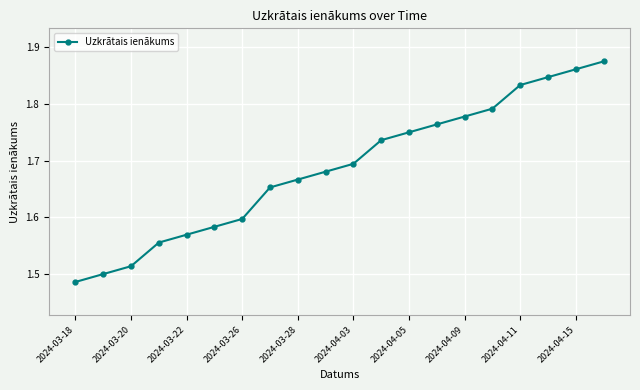

Count the values in the range 1 to 2.

20